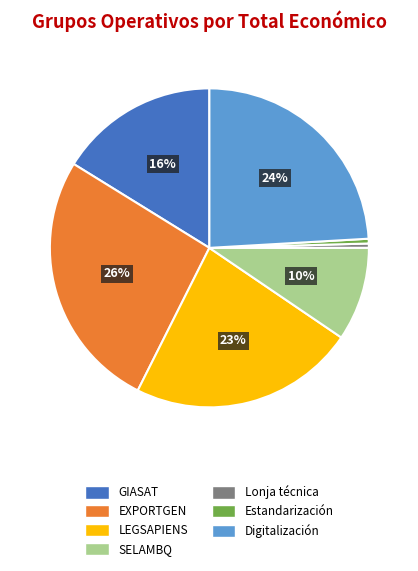

To the nearest percent, what is the difference between the Digitalización and Estandarización slice percentages?

24%